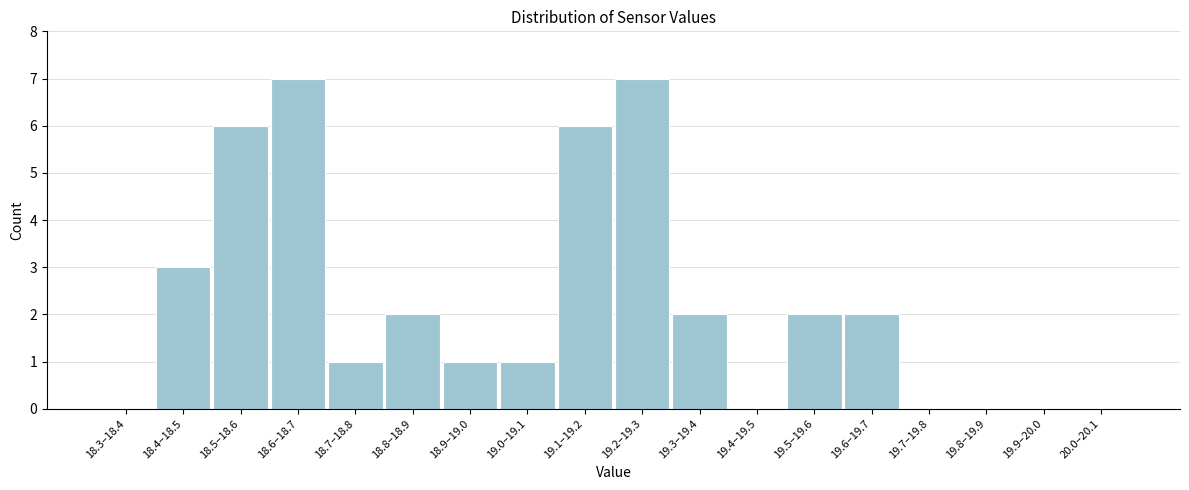

Reading left to right, extract all data points from this chart.

18.3–18.4=0	18.4–18.5=3	18.5–18.6=6	18.6–18.7=7	18.7–18.8=1	18.8–18.9=2	18.9–19.0=1	19.0–19.1=1	19.1–19.2=6	19.2–19.3=7	19.3–19.4=2	19.4–19.5=0	19.5–19.6=2	19.6–19.7=2	19.7–19.8=0	19.8–19.9=0	19.9–20.0=0	20.0–20.1=0